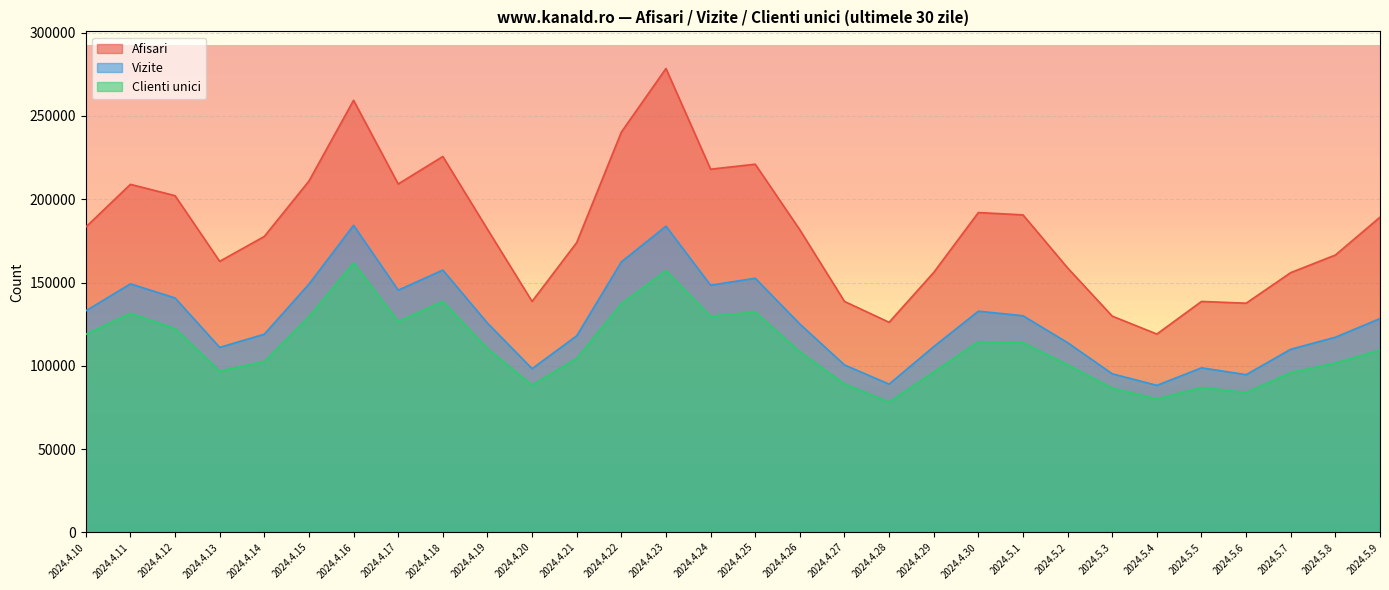

How many data points in Afisari are less than 181986?

15